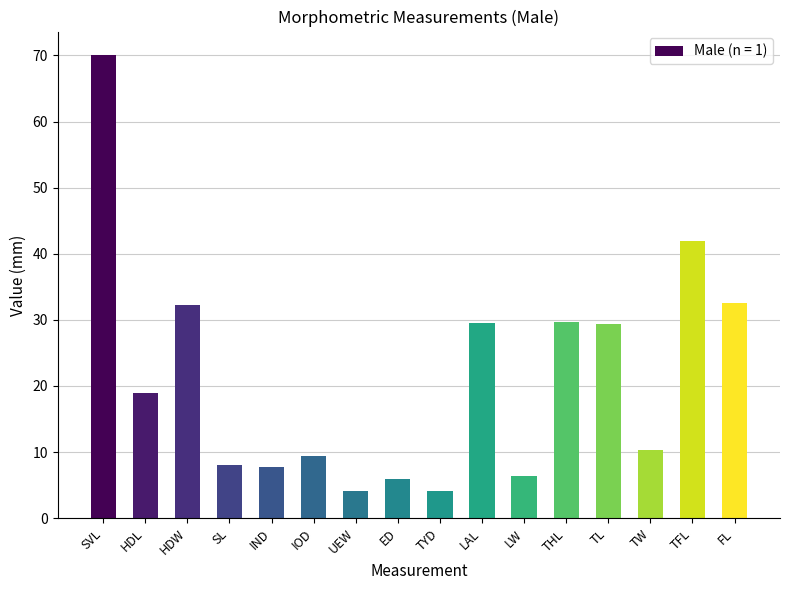

Count the number of categories in the chart.

16